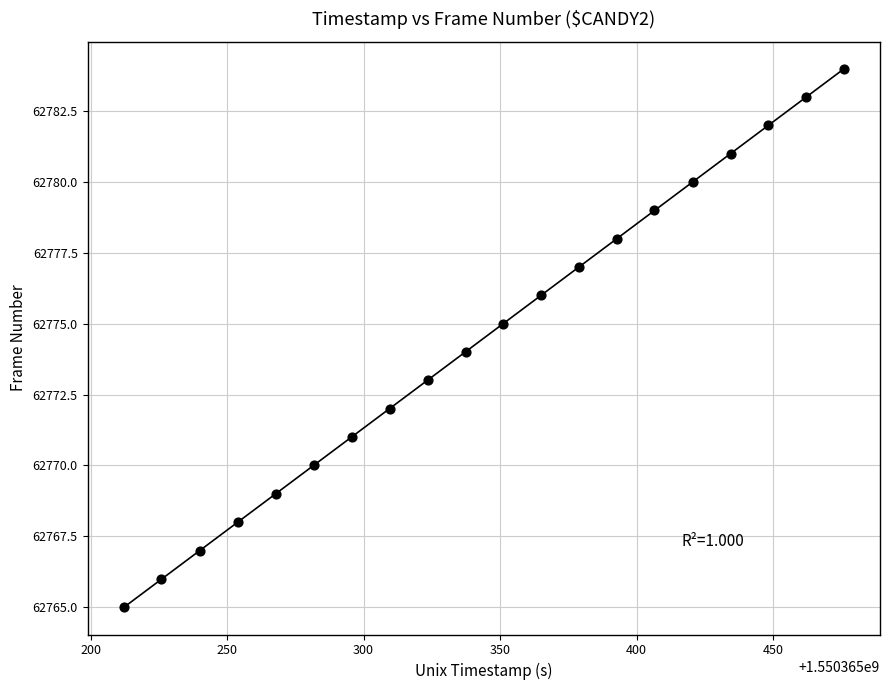

What is the range of Y values (max minus min)?

19